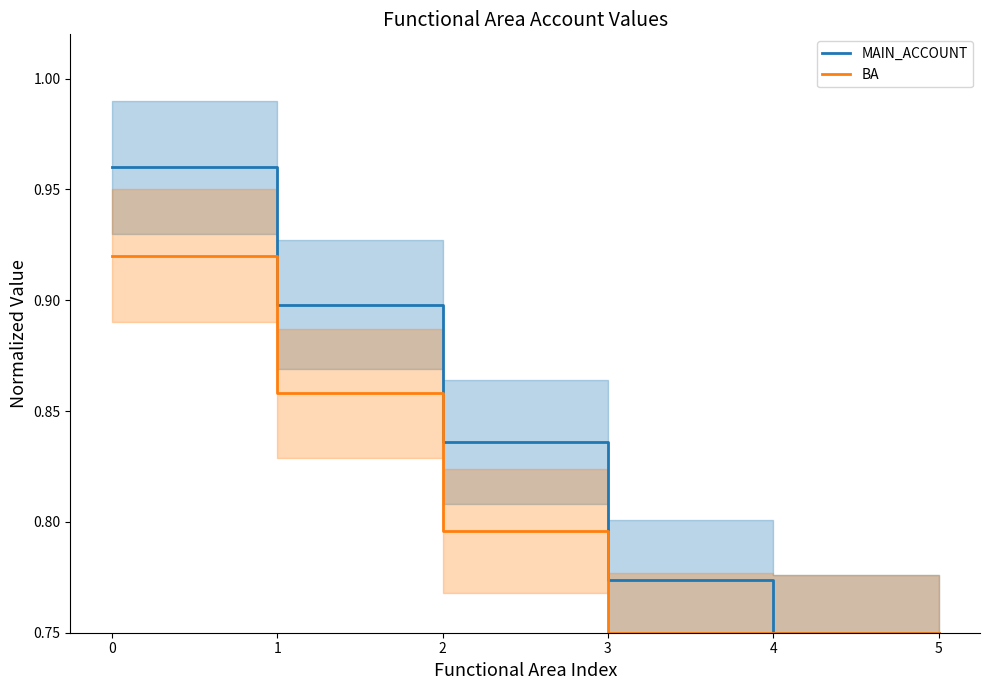

What are all the series names shown in the legend?

MAIN_ACCOUNT, BA